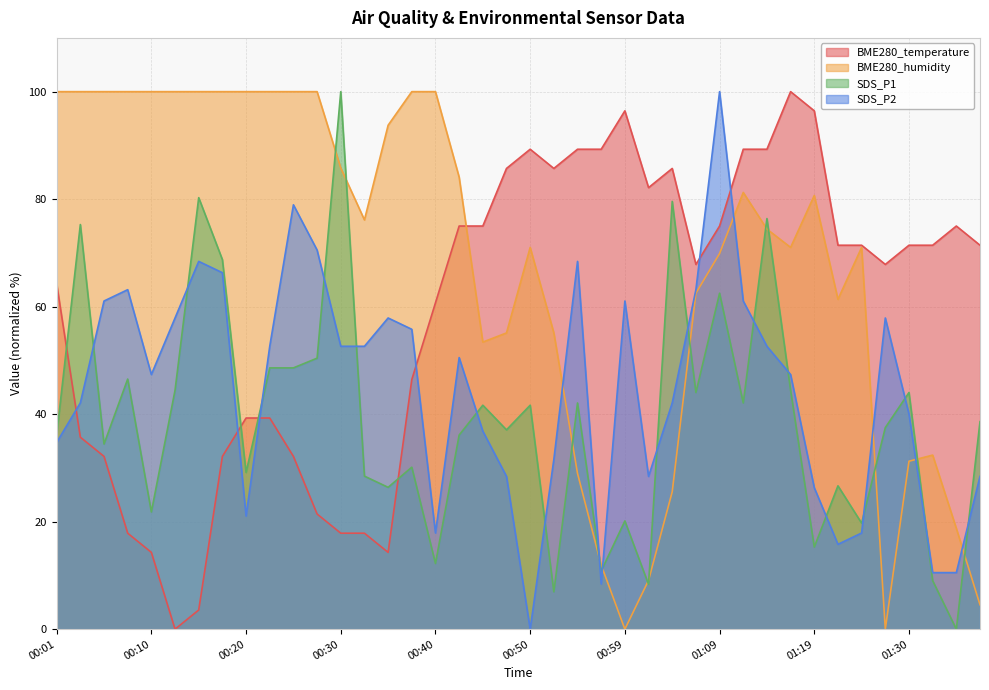

List the series in order of their overall mean, highest first.

BME280_humidity, BME280_temperature, SDS_P2, SDS_P1